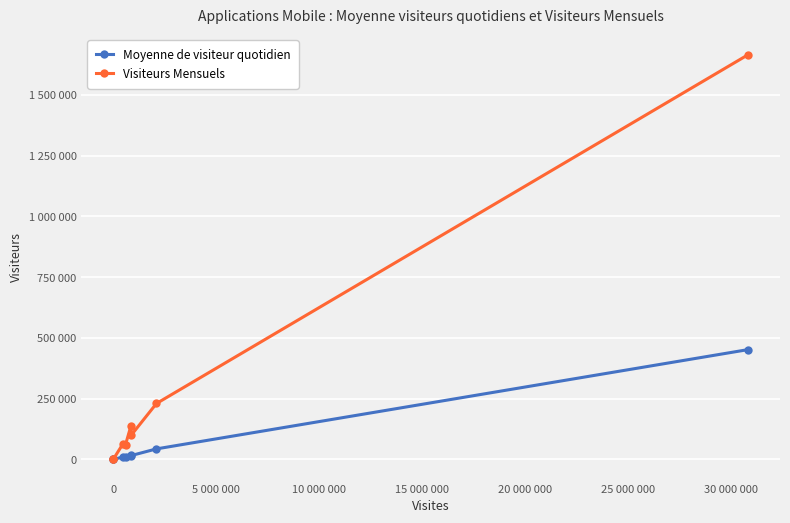

Is this an area chart (filled region under the line)?

No